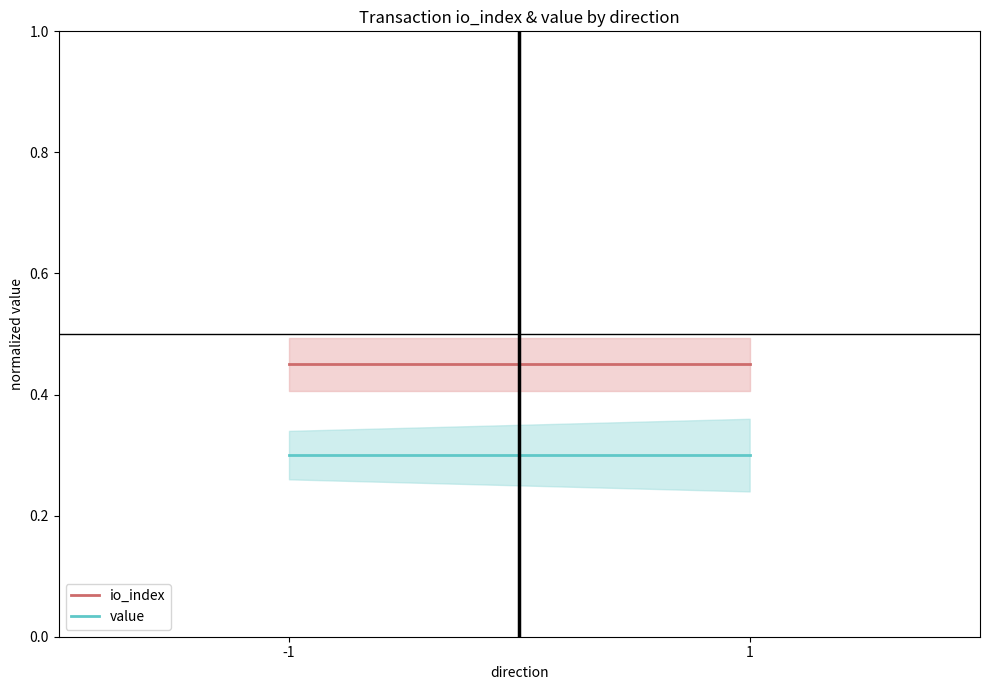

Reading left to right, transcribe all the data shown in this chart.

io_index: 0.5	0.5
value: 0.3	0.3